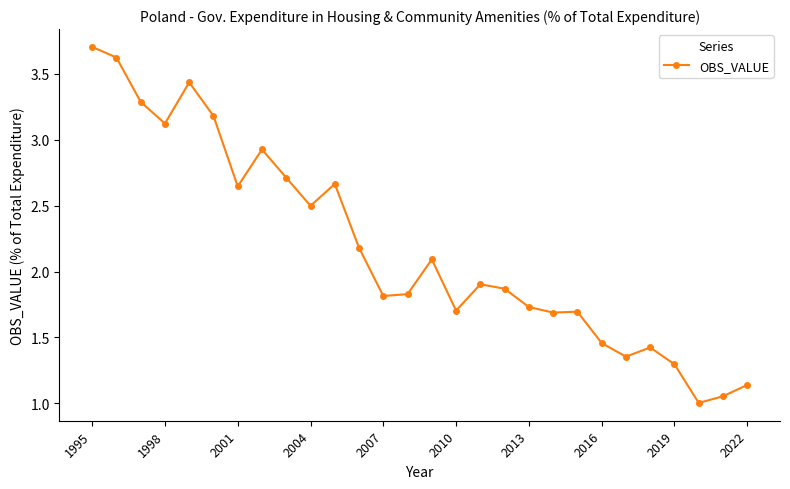

True or false: there are more than 2 points higher than both neighbors.

True